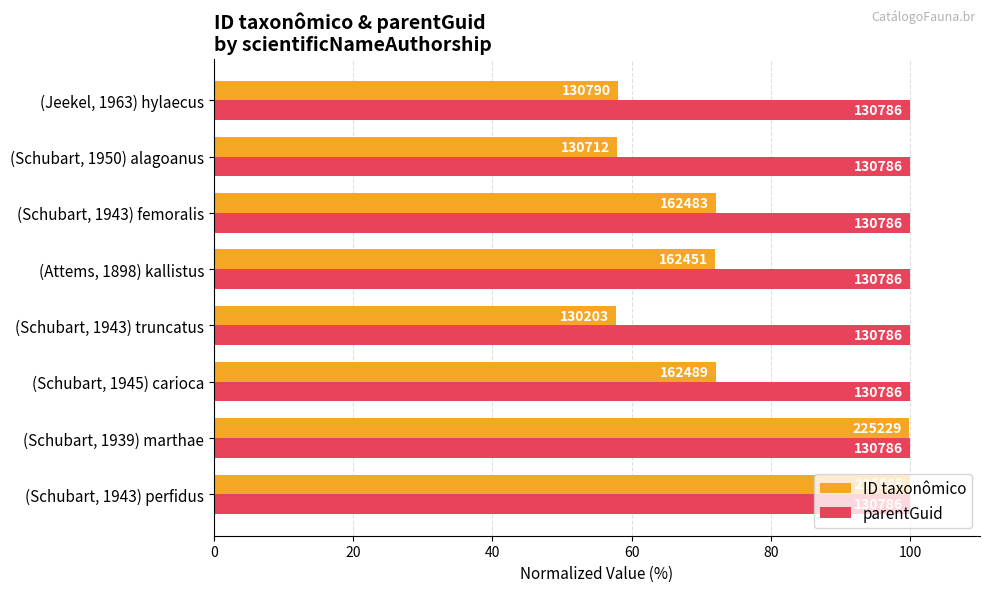

What are all the series names shown in the legend?

ID taxonômico, parentGuid